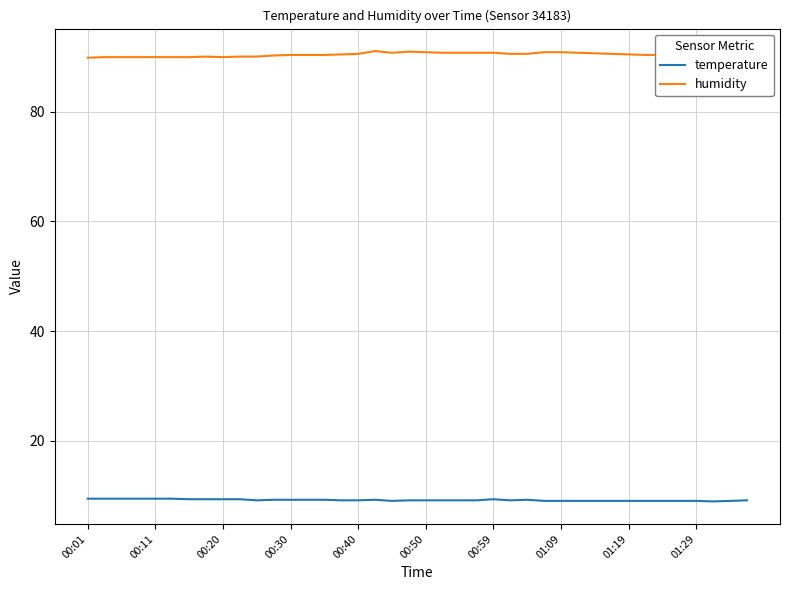

What is the minimum value shown in the chart?

8.9